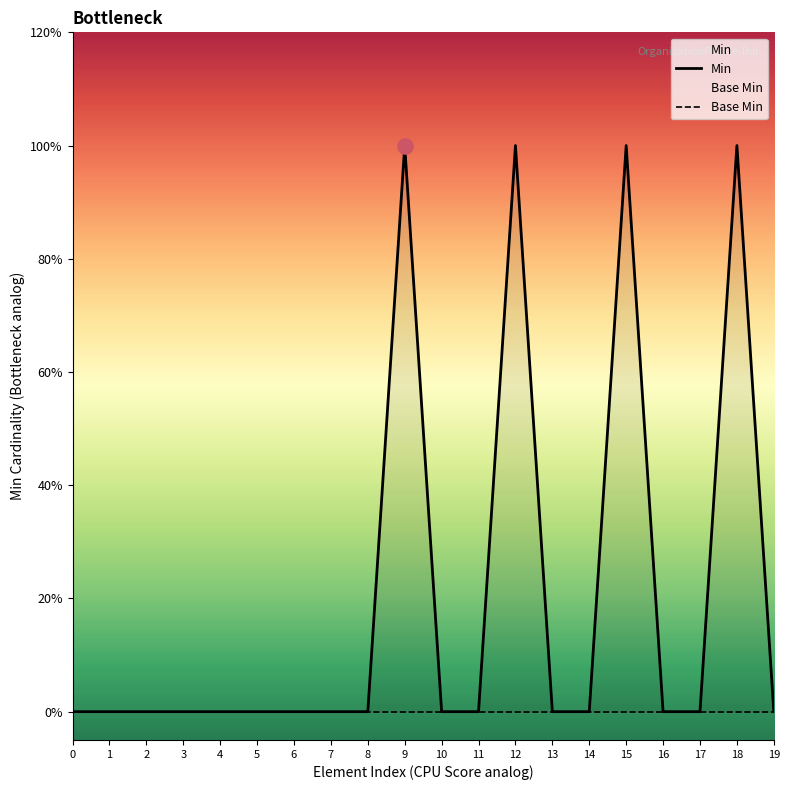

At how many categories does at least one series exceed 0?

4